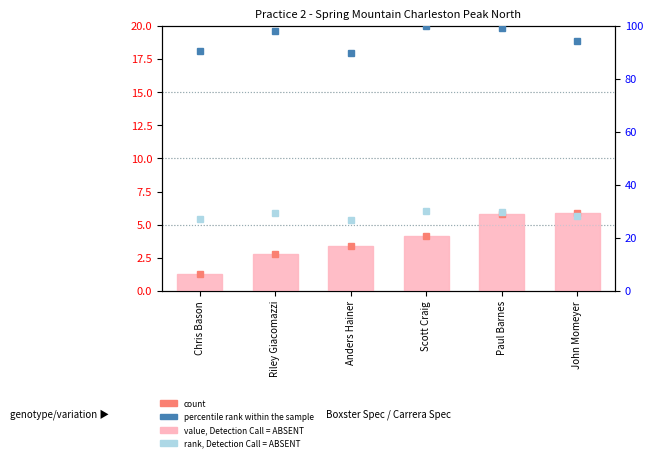

What is the label of the 1st bar from the right?

John Momeyer